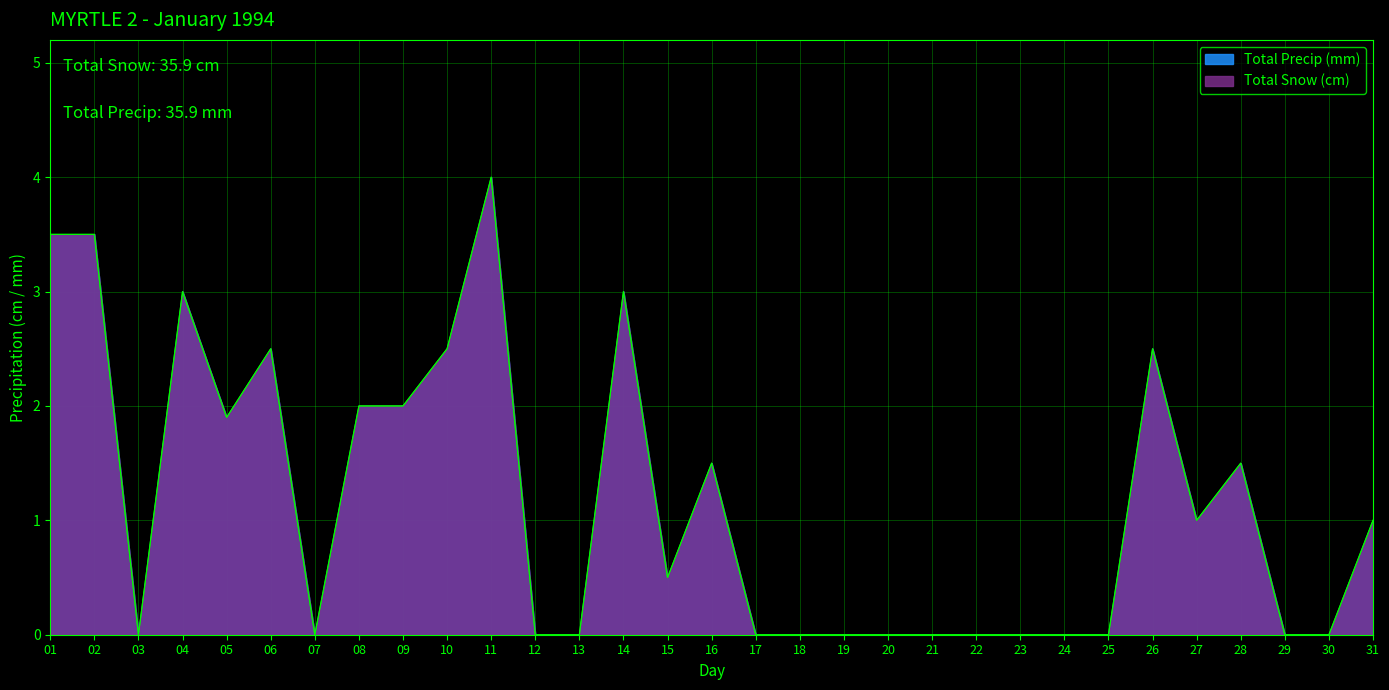

Which series has the widest spread of values?

Total Snow (cm)